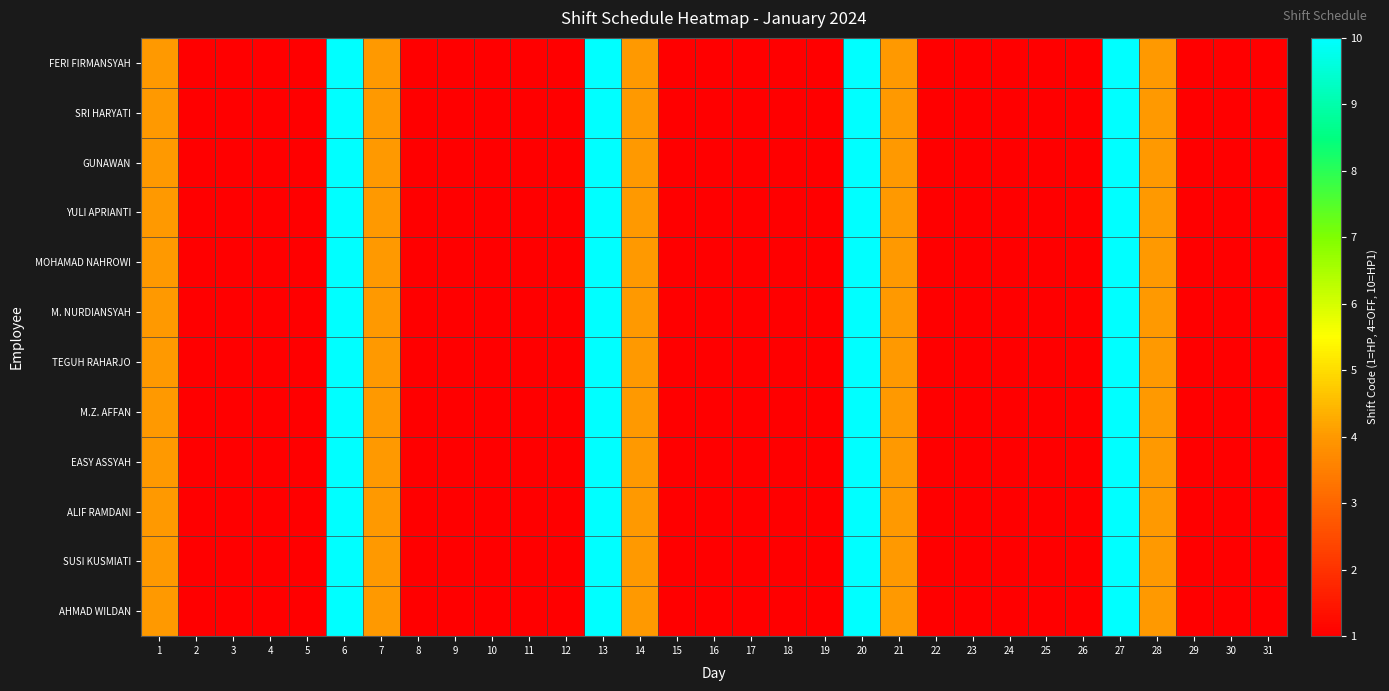

At which category is the sum across all series the highest?

6